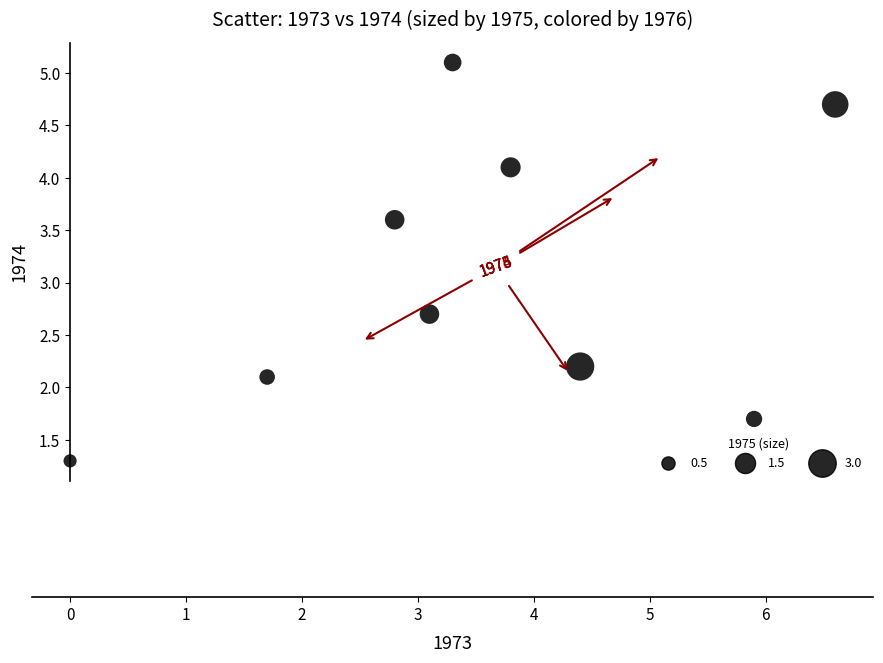

What Y value in the scatter plot is closest to 3?

2.7